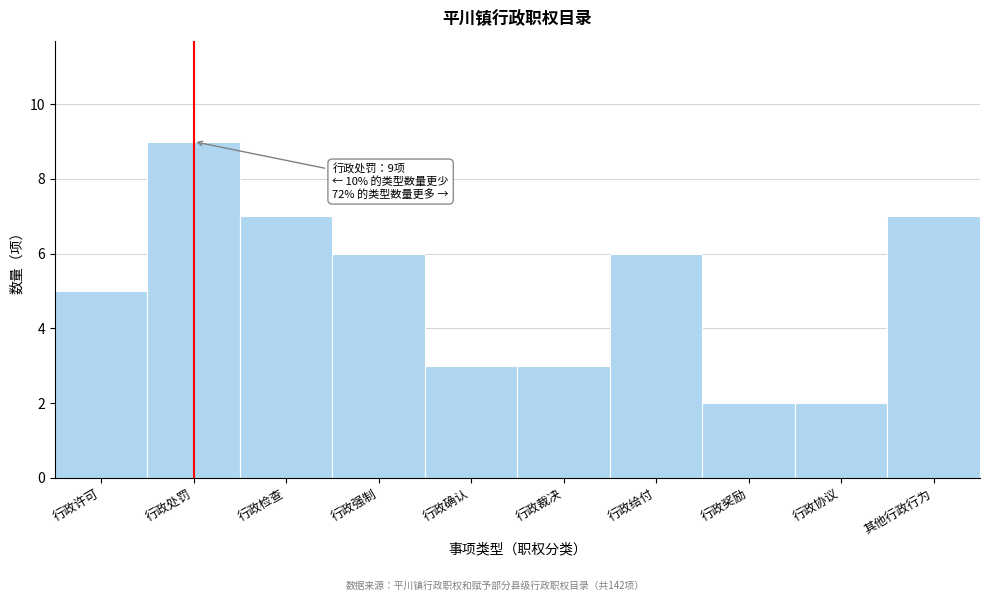

Reading left to right, what are all the values shown in this chart?

5	9	7	6	3	3	6	2	2	7